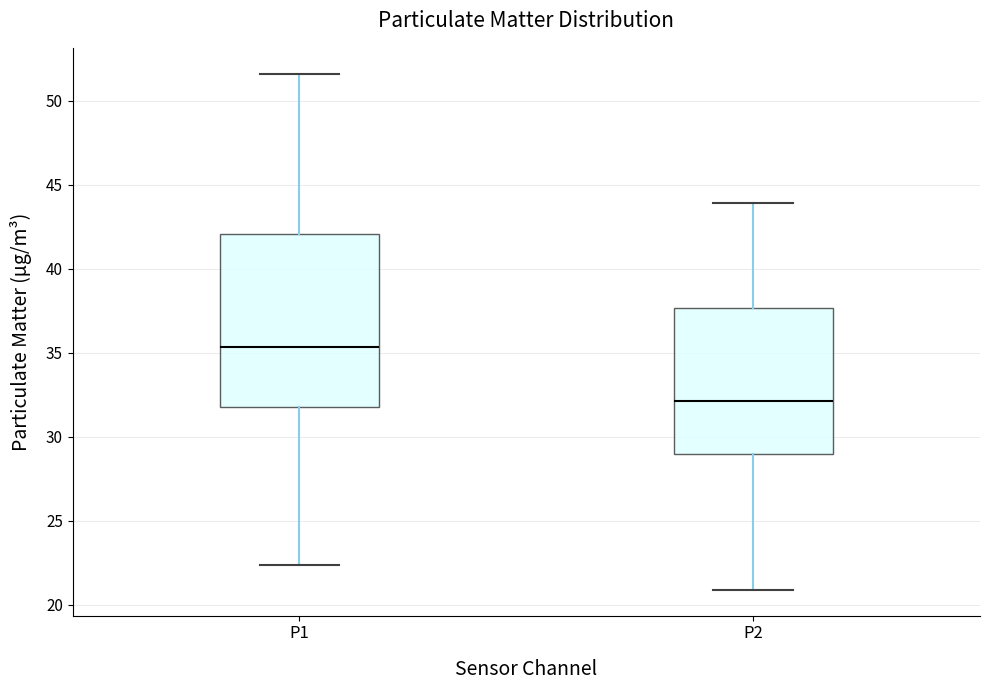

Comparing the boxes themselves (not the whiskers), which one is the tallest?

P1